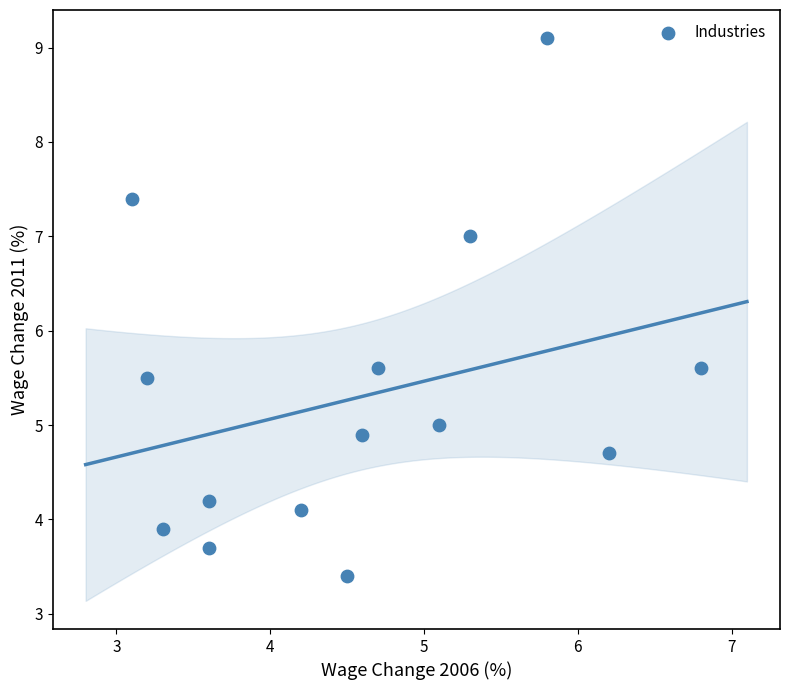

What is the range of Y values (max minus min)?

5.7